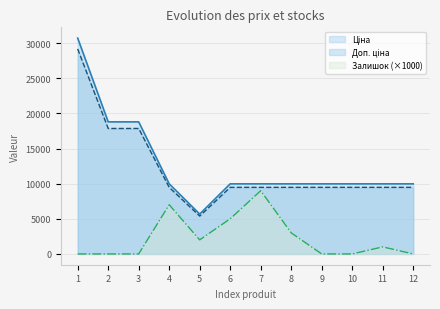

Which series has the largest range (max minus min)?

Ціна